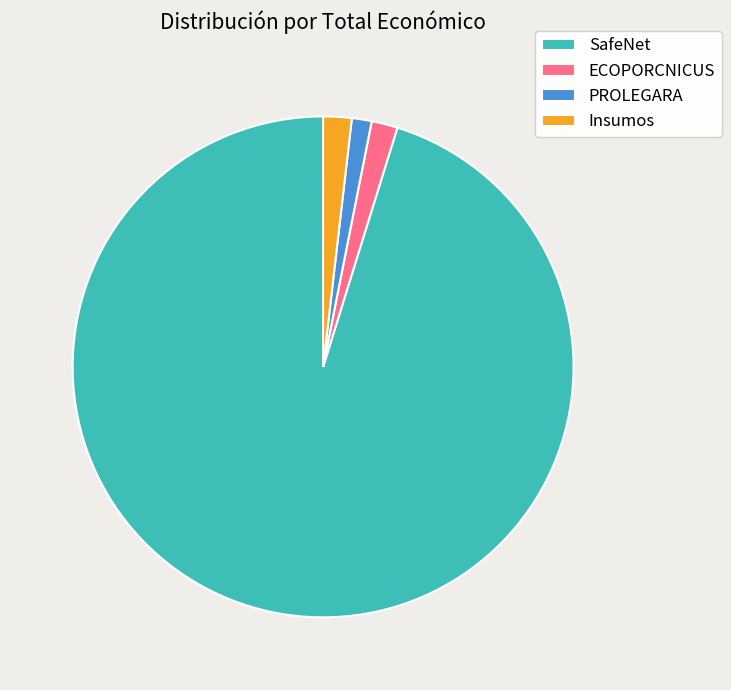

How many segments does this pie chart have?

4